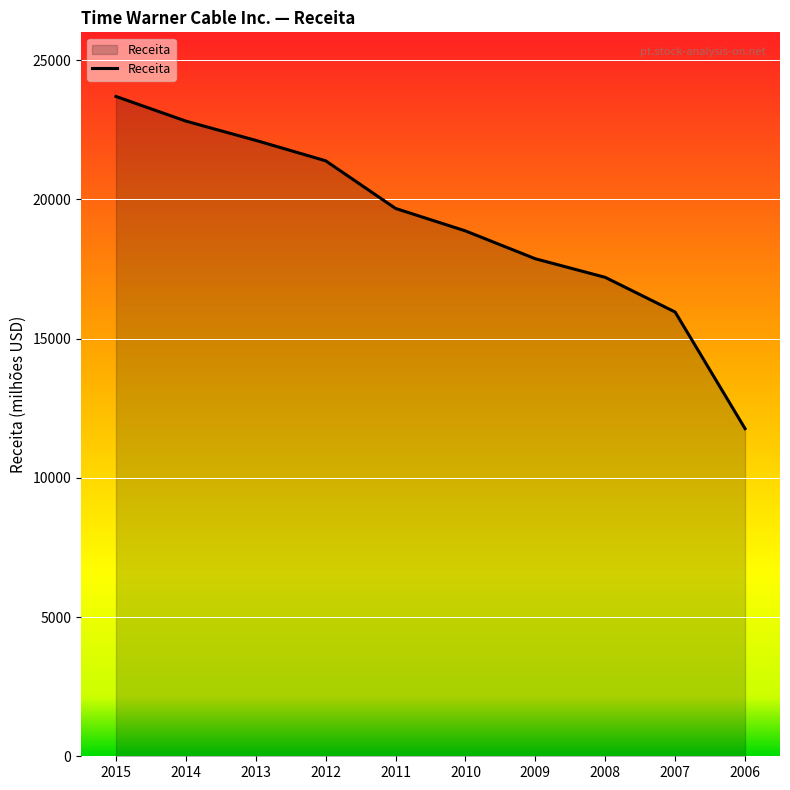

What is the difference between the maximum and minimum values?

11930